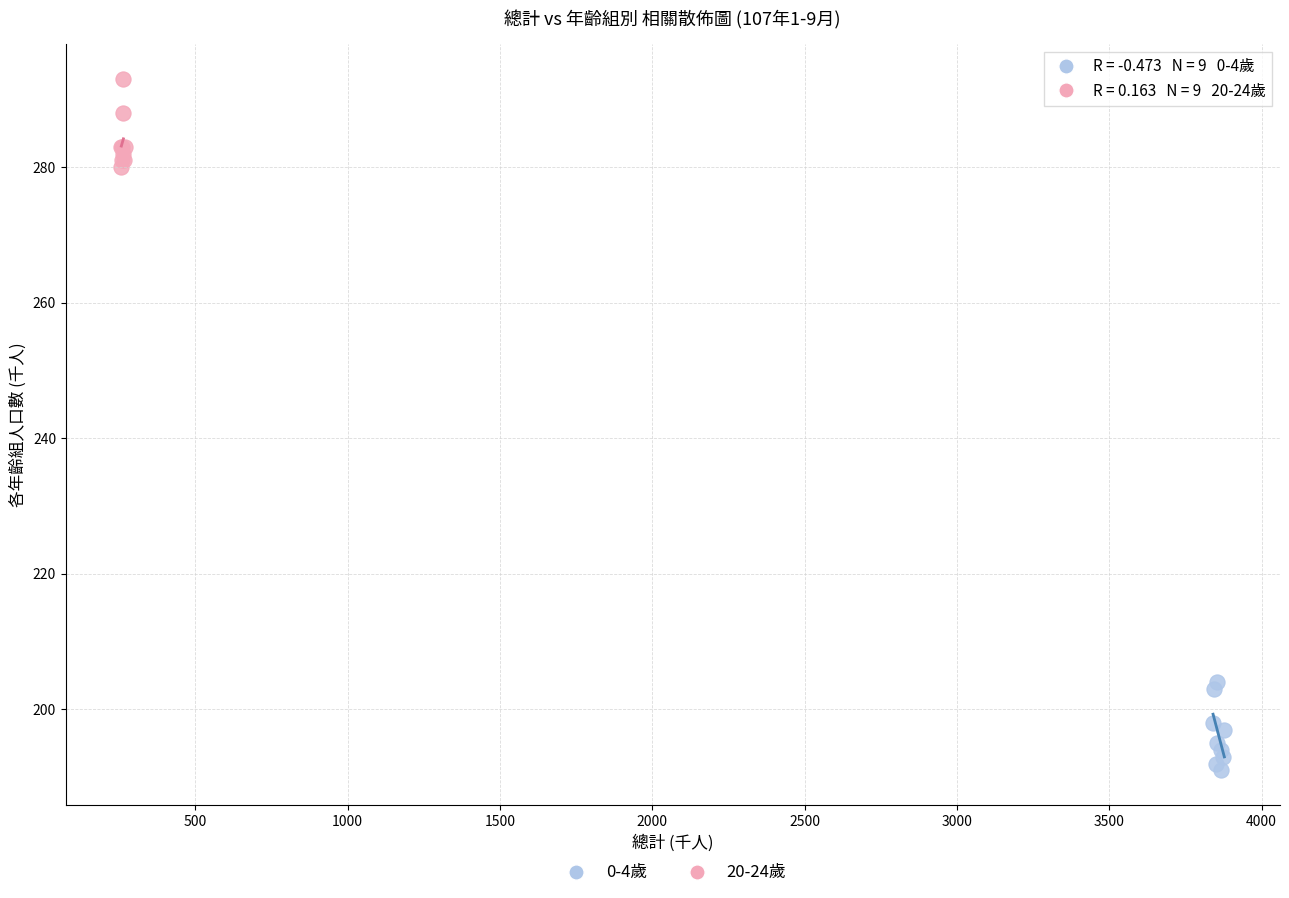

Which series contains the lowest Y value?

0-4歲